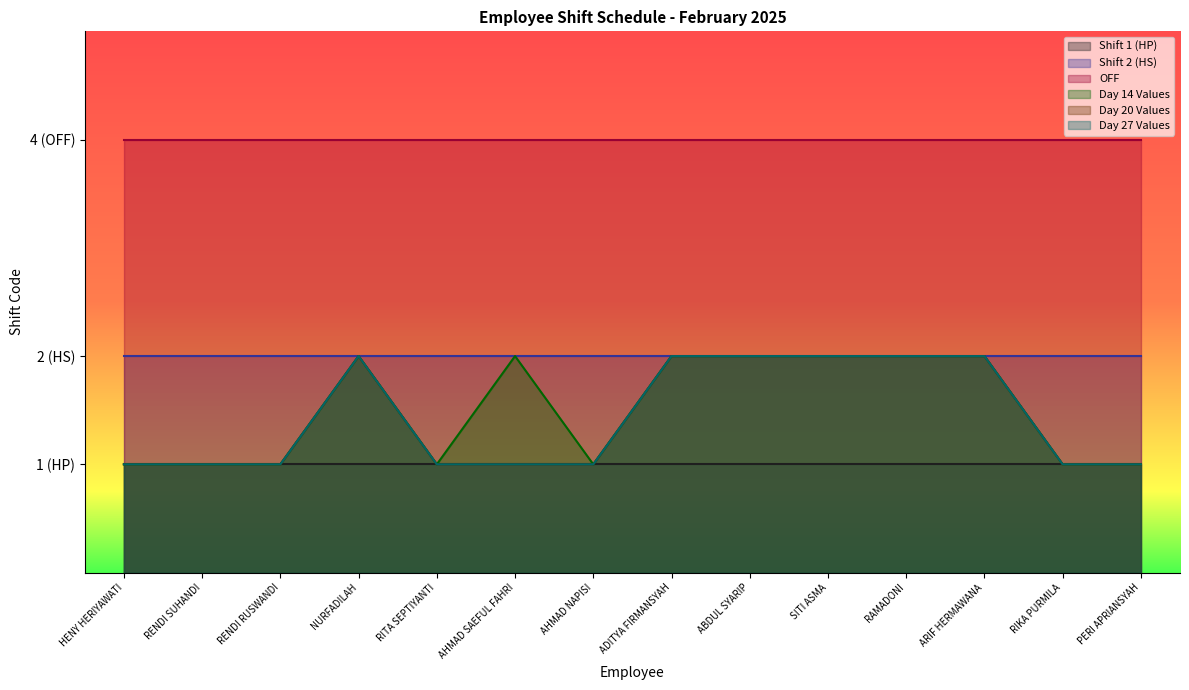

What position from the left is ADITYA FIRMANSYAH?

8